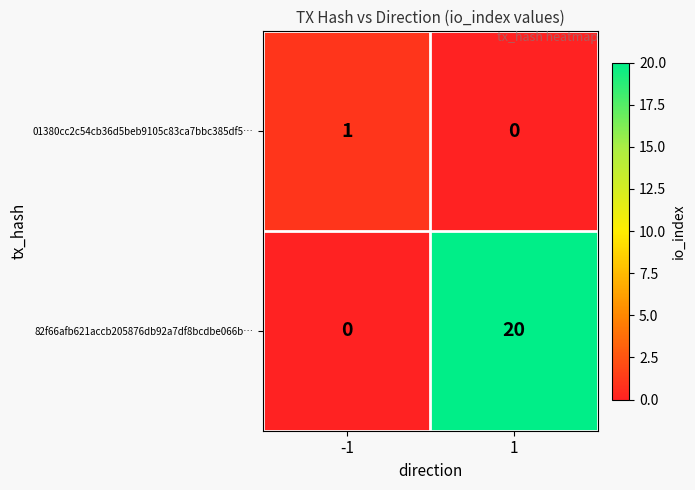

True or false: 01380cc2c54cb36d5beb9105c83ca7bbc385df5… has a value of 1 at 1.

False